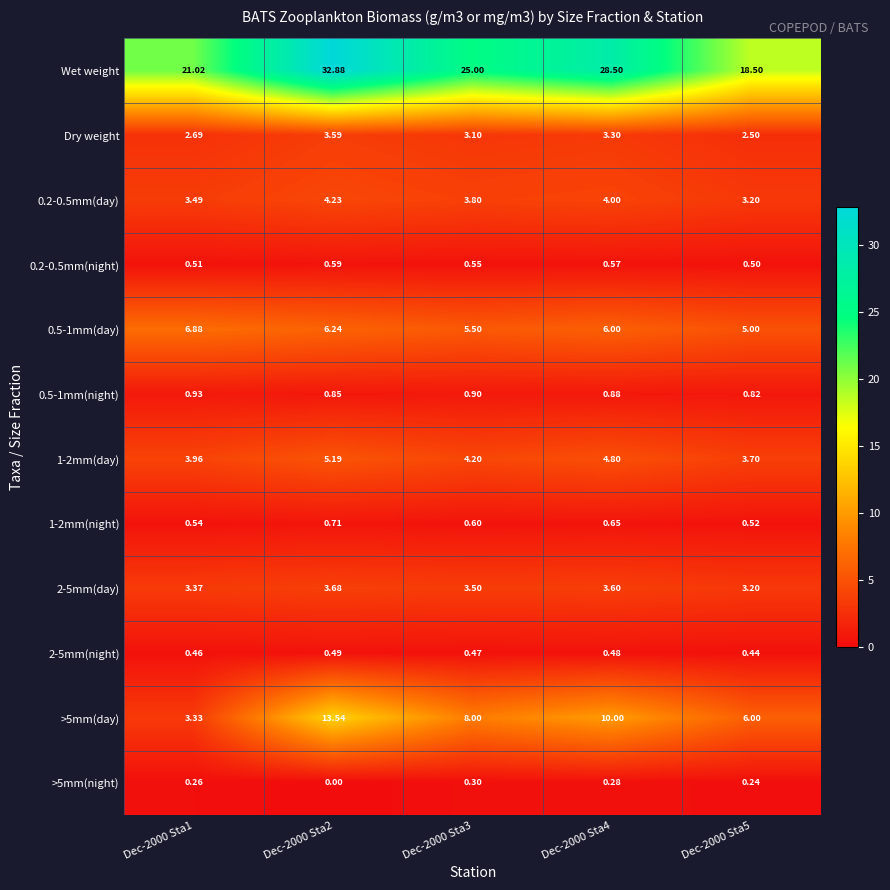

Which series has the largest total across all categories?

Wet weight